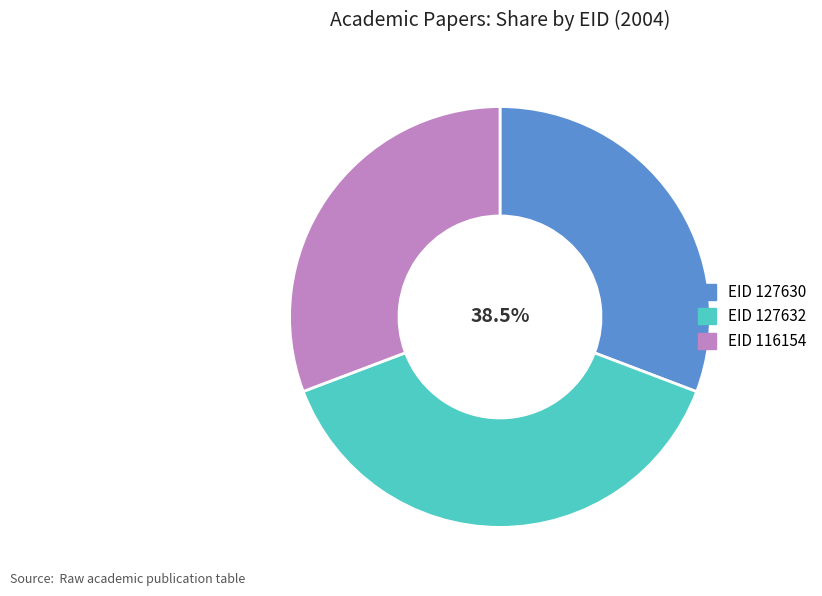

How many segments does this pie chart have?

3